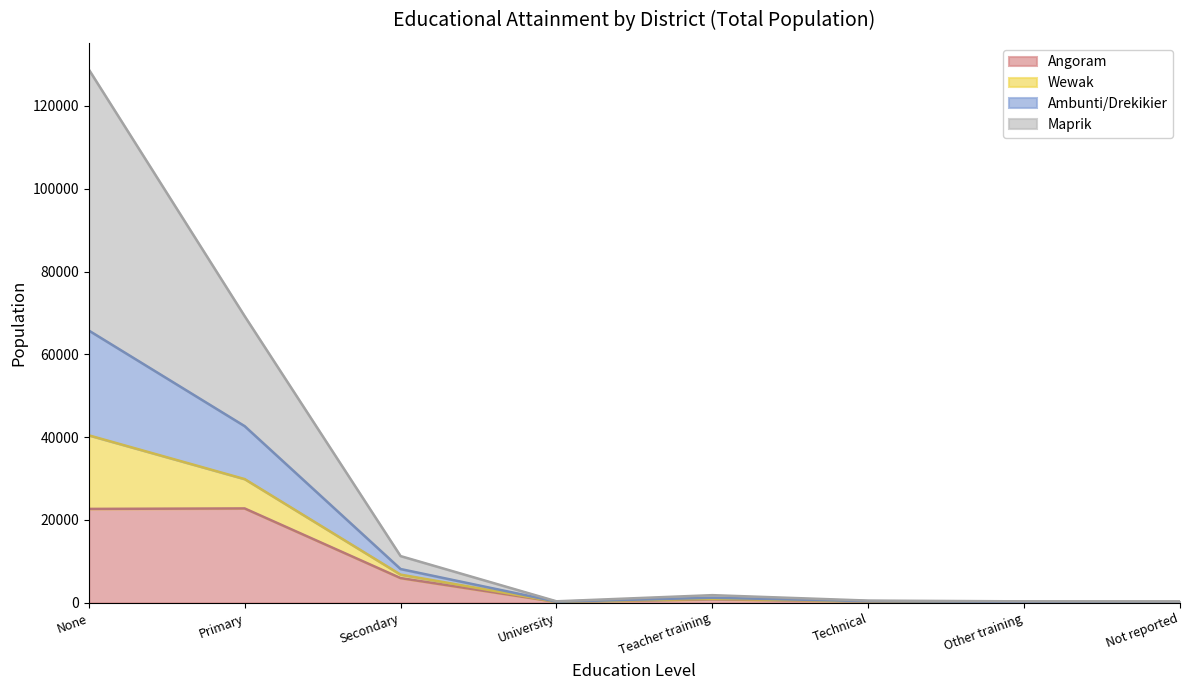

What is the difference between the Angoram values at Teacher training and Not reported?

646